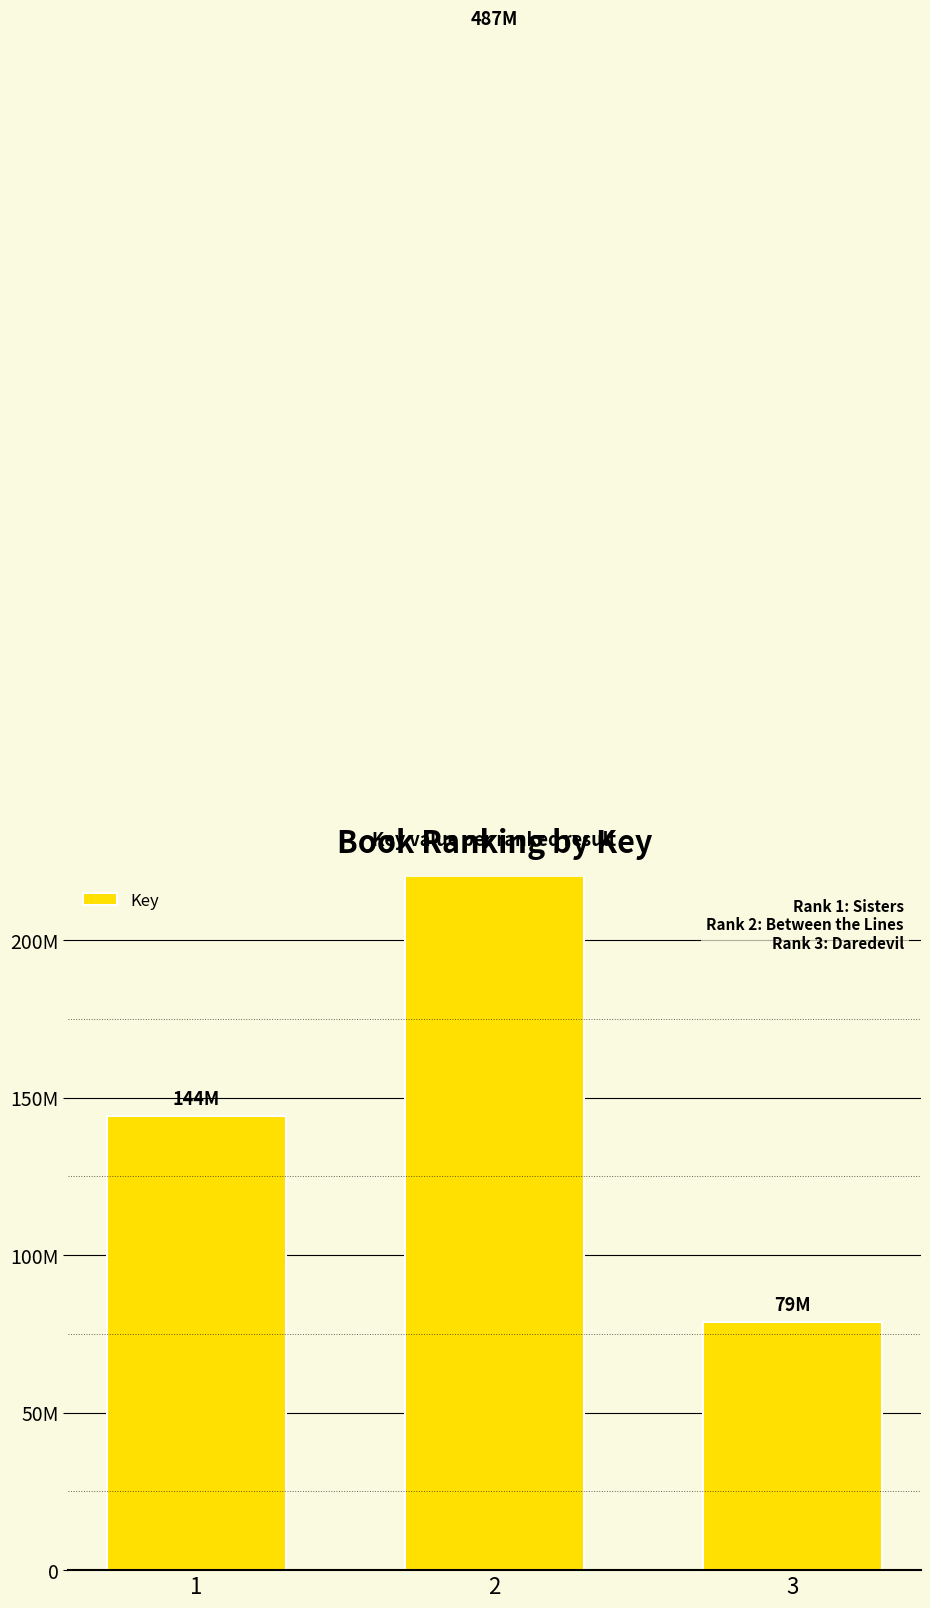

What is the sum of all values?

709575918